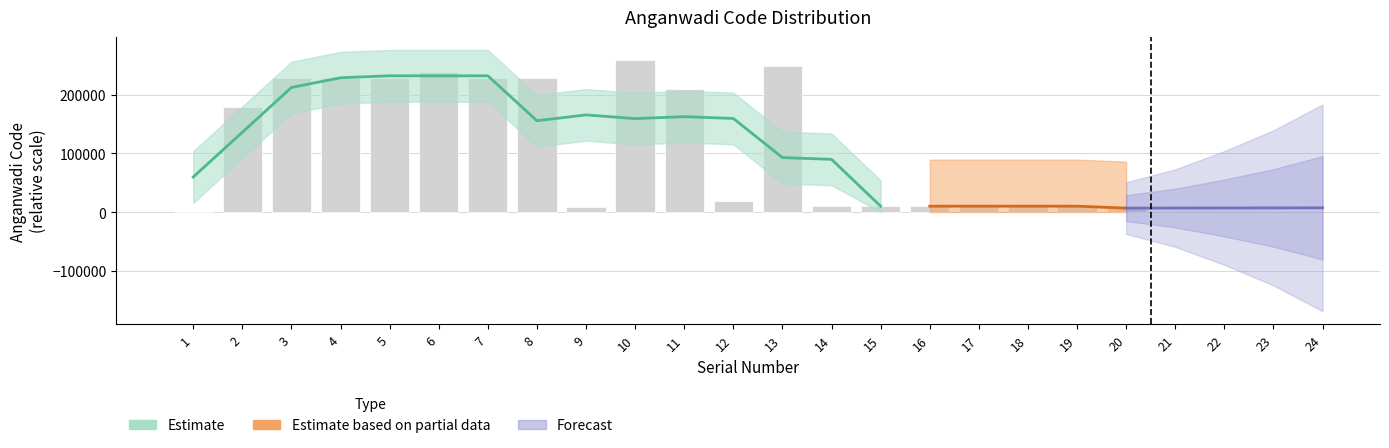

Which category has the lowest value across all series?

1